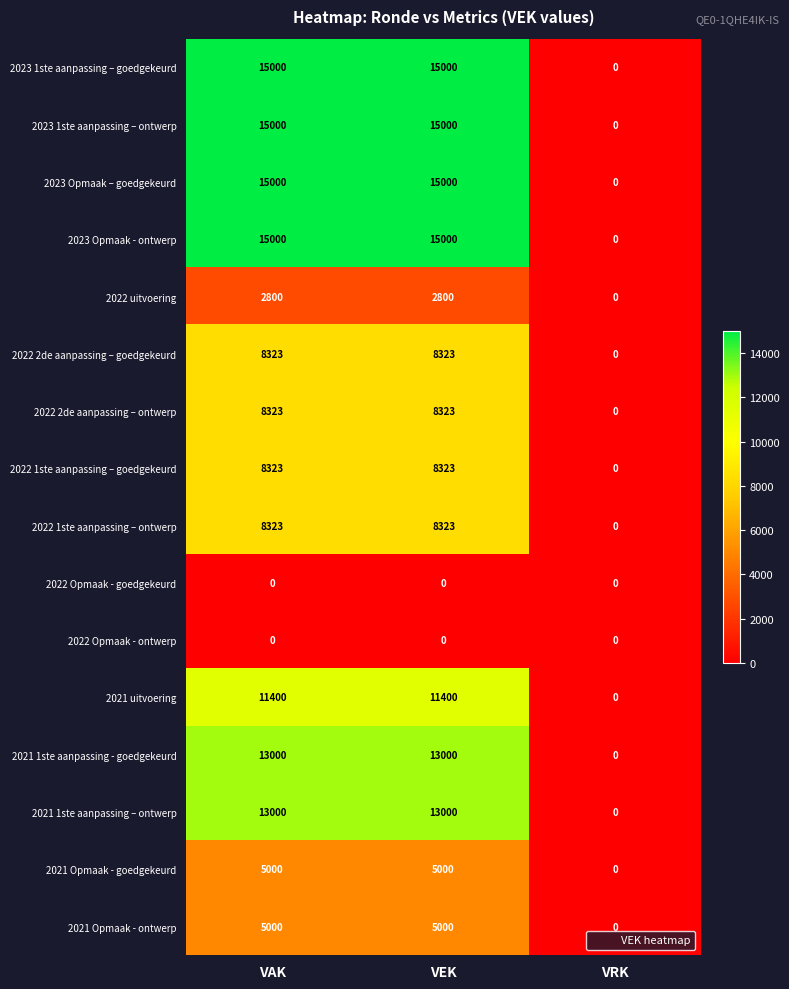

True or false: 2023 Opmaak - ontwerp has a value of -9690 at VRK.

False